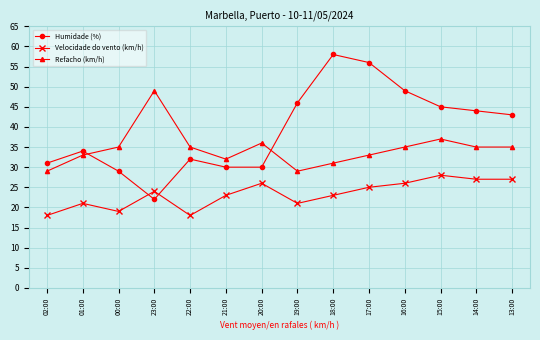

Reading left to right, what are all the values shown in this chart?

Humidade (%): 31	34	29	22	32	30	30	46	58	56	49	45	44	43
Velocidade do vento (km/h): 18	21	19	24	18	23	26	21	23	25	26	28	27	27
Refacho (km/h): 29	33	35	49	35	32	36	29	31	33	35	37	35	35